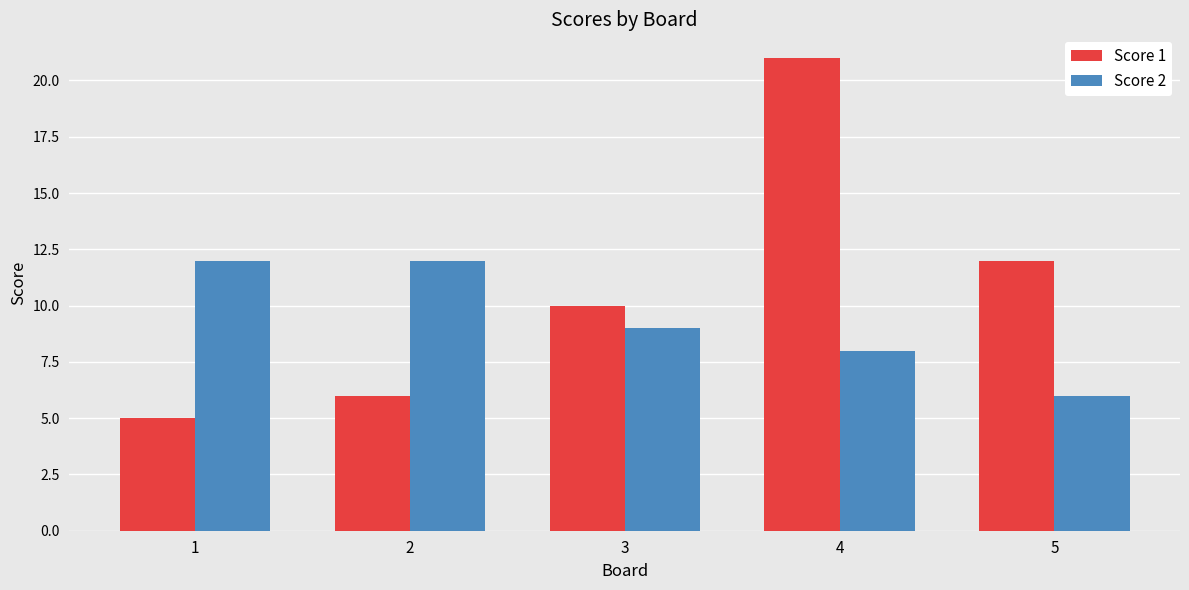

What is the value of the Score 1 bar at the 5th from the left?

12